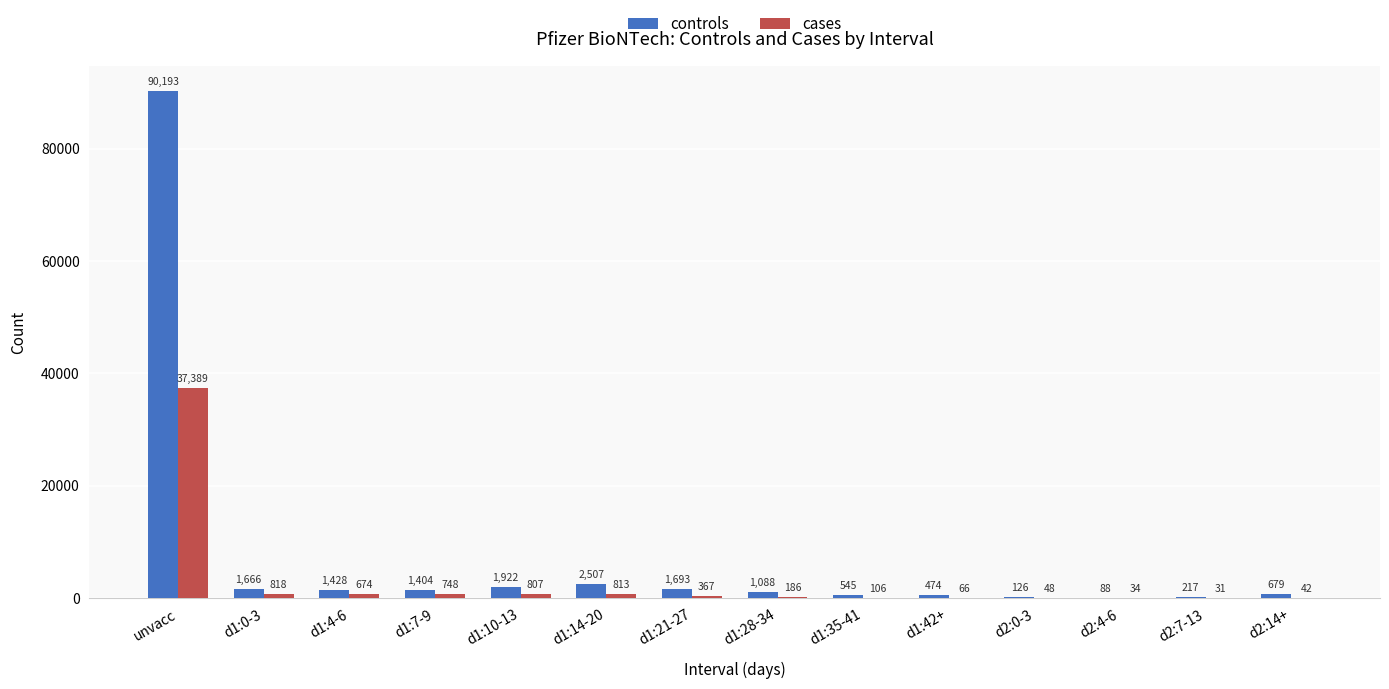

The value of controls at d2:4-6 is 88. True or false?

True